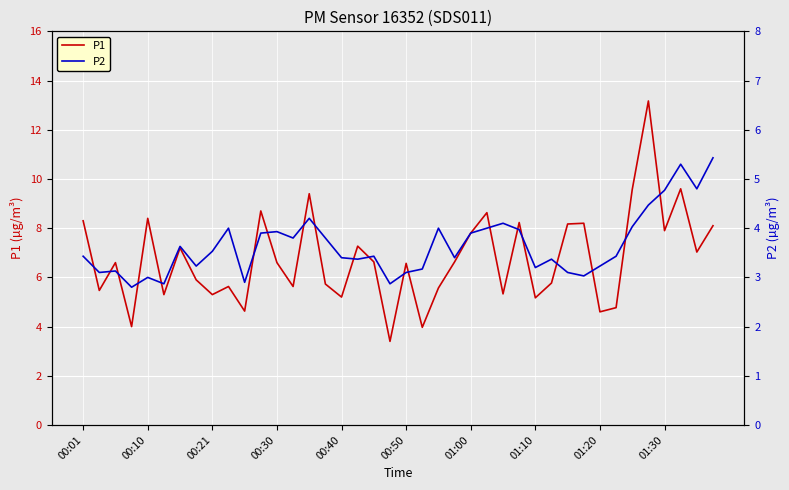

The P1 series shows 6.6 at 00:50. True or false?

True